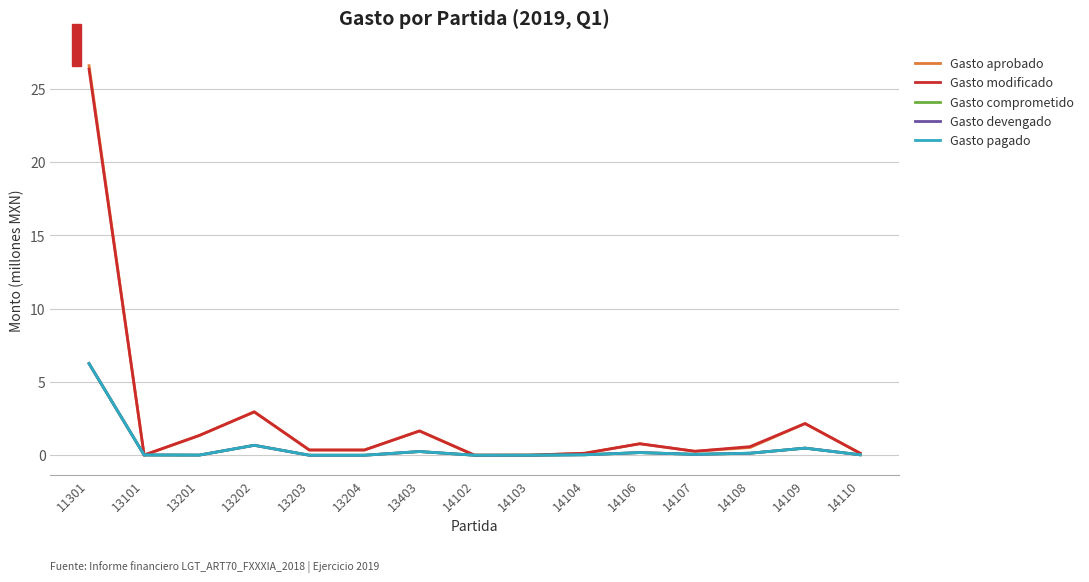

What is the difference between the maximum and minimum values in the Gasto comprometido series?

6.3